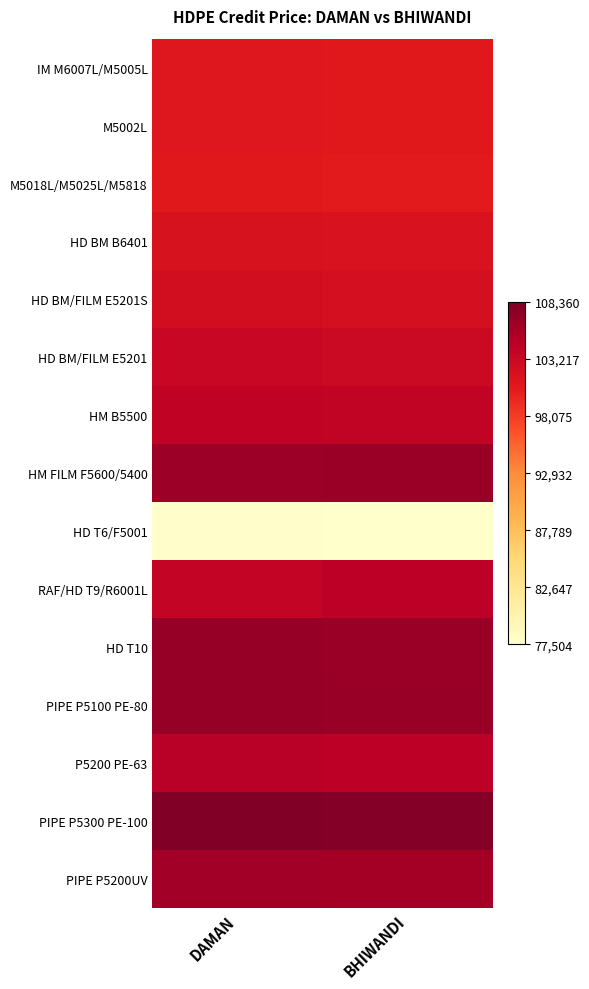

Rank the series by their maximum value, from highest to lowest.

PIPE P5300 PE-100, PIPE P5100 PE-80, HD T10, HM FILM F5600/5400, PIPE P5200UV, P5200 PE-63, RAF/HD T9/R6001L, HM B5500, HD BM/FILM E5201, HD BM/FILM E5201S, HD BM B6401, IM M6007L/M5005L, M5002L, M5018L/M5025L/M5818, HD T6/F5001